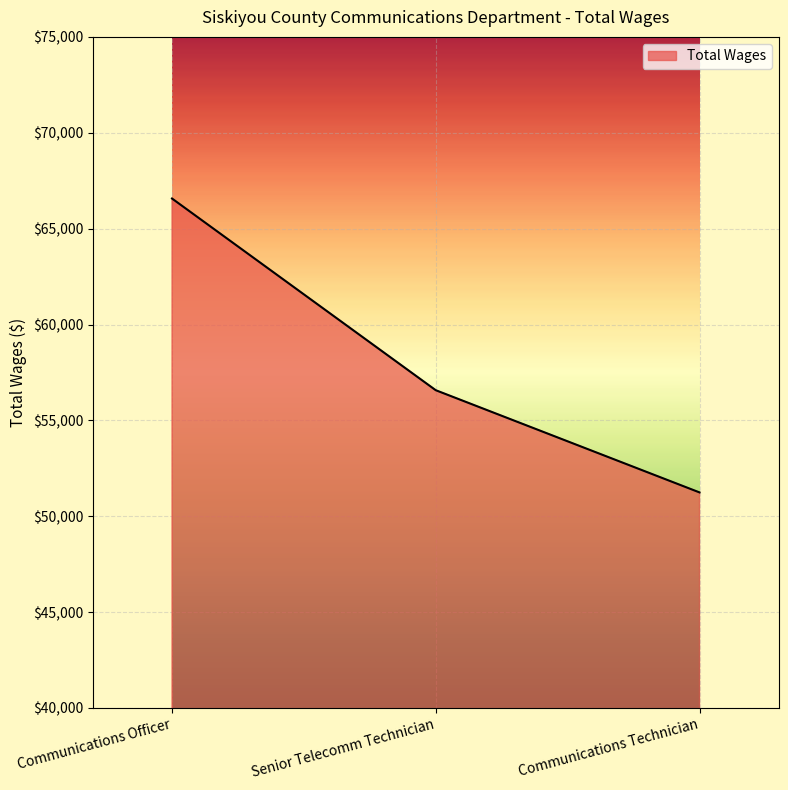

How many distinct data groups are displayed?

1